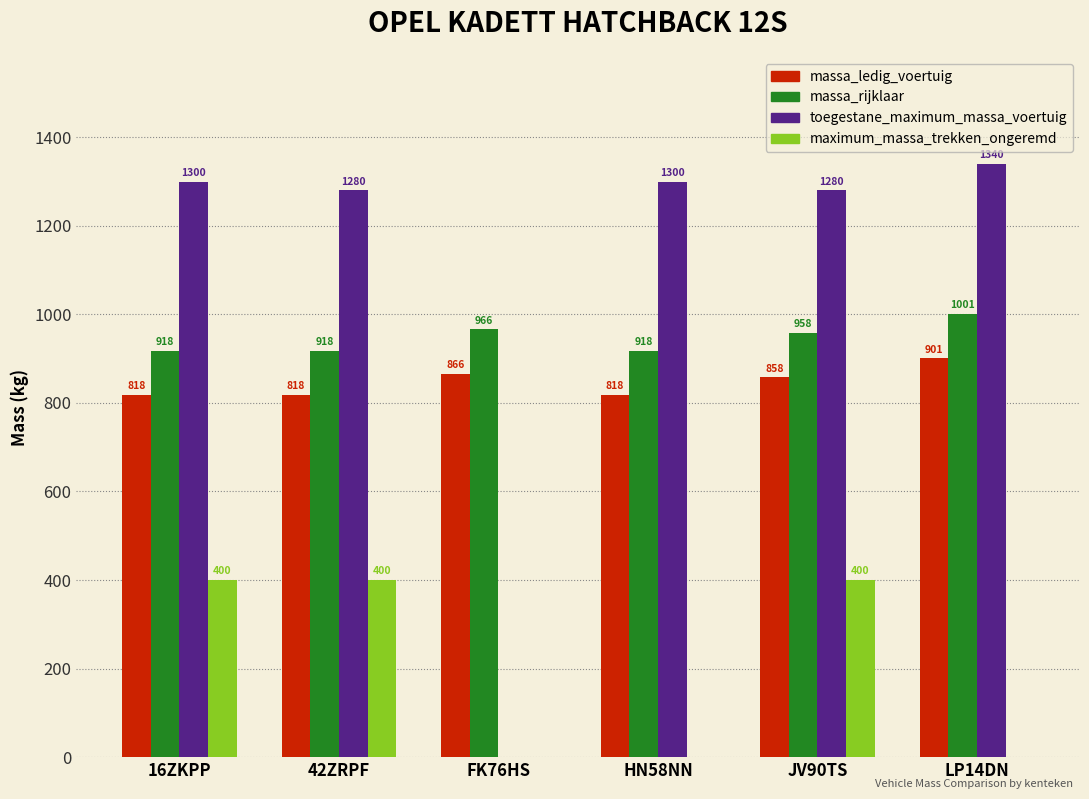

Is it true that massa_ledig_voertuig equals 1406 at HN58NN?

False